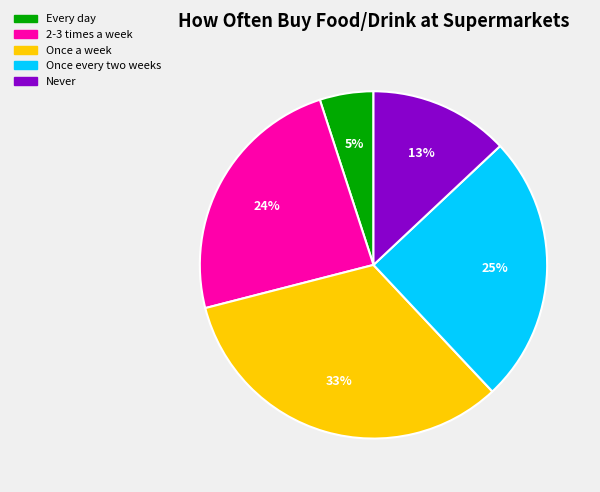

To the nearest percent, what is the average slice percentage?

20%